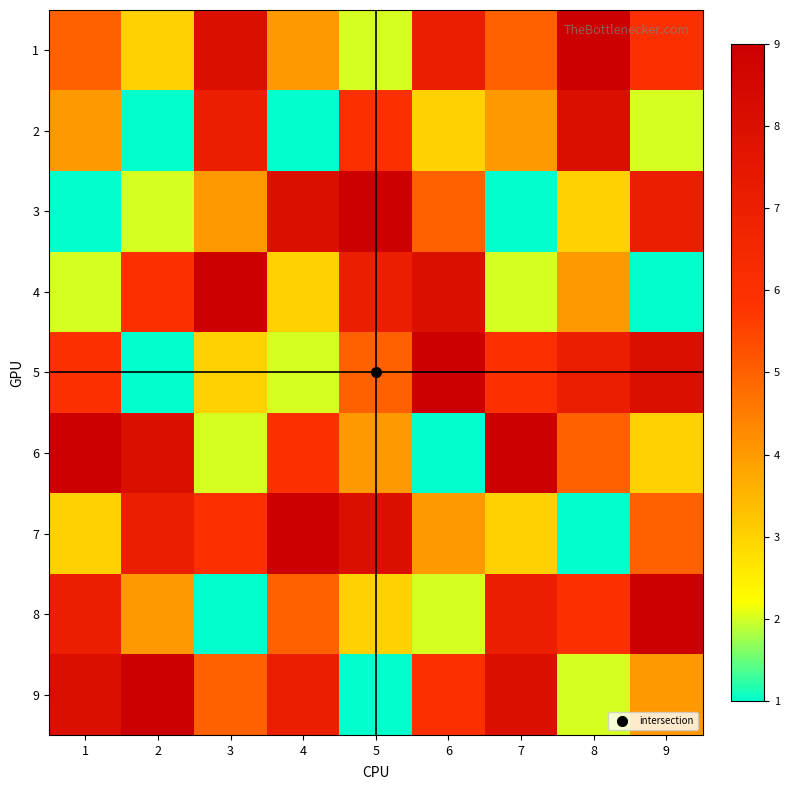

What is the minimum value shown in the chart?

1